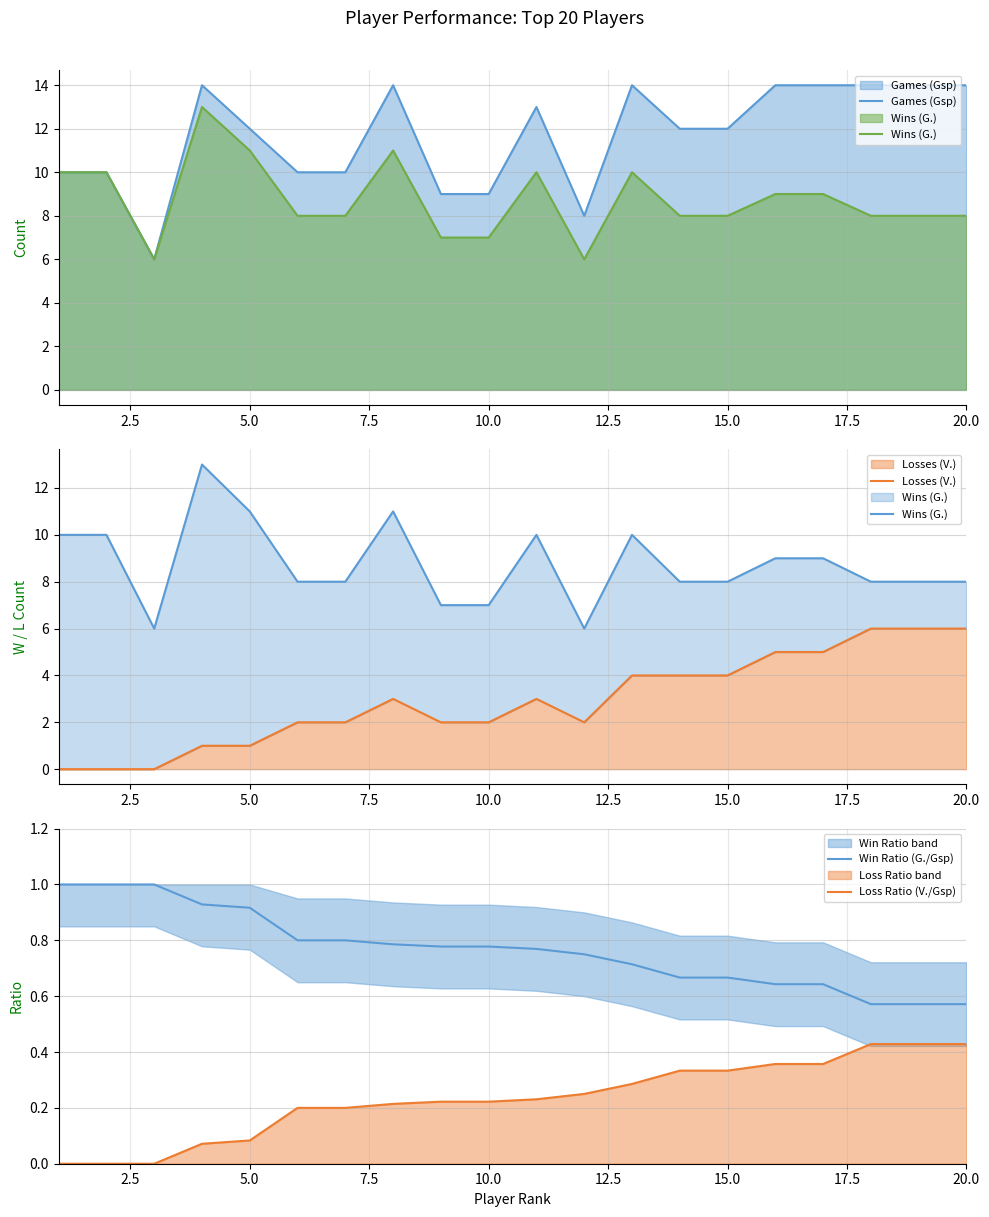

Which series has the largest total across all categories?

Games (Gsp)